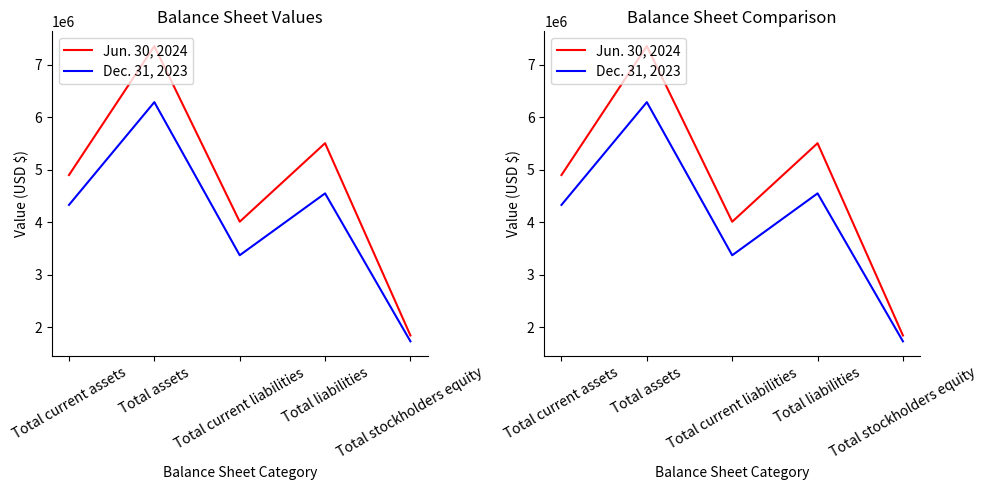

True or false: Jun. 30, 2024 and Dec. 31, 2023 cross at least once.

False